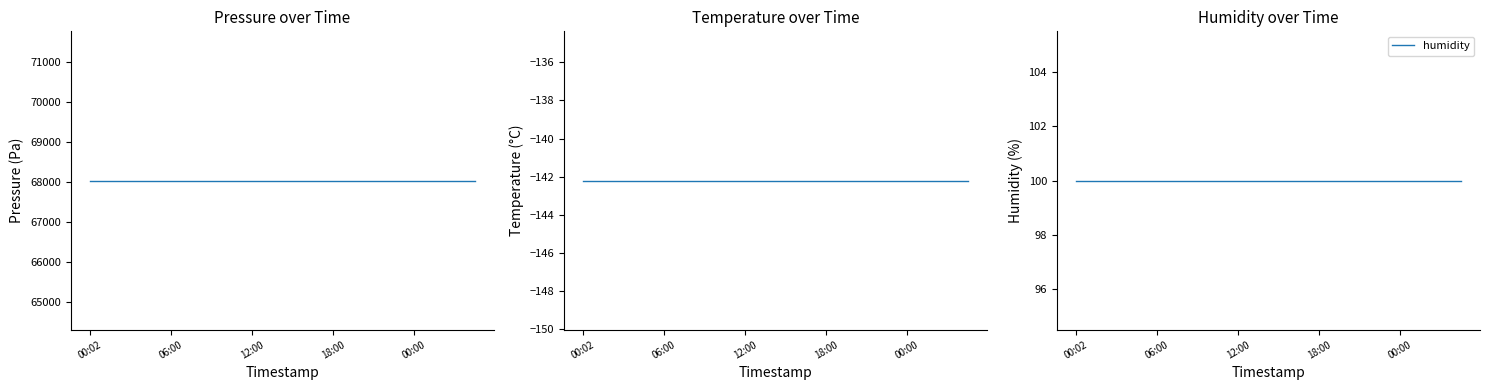

What is the lowest value of the temperature series?

-142.2